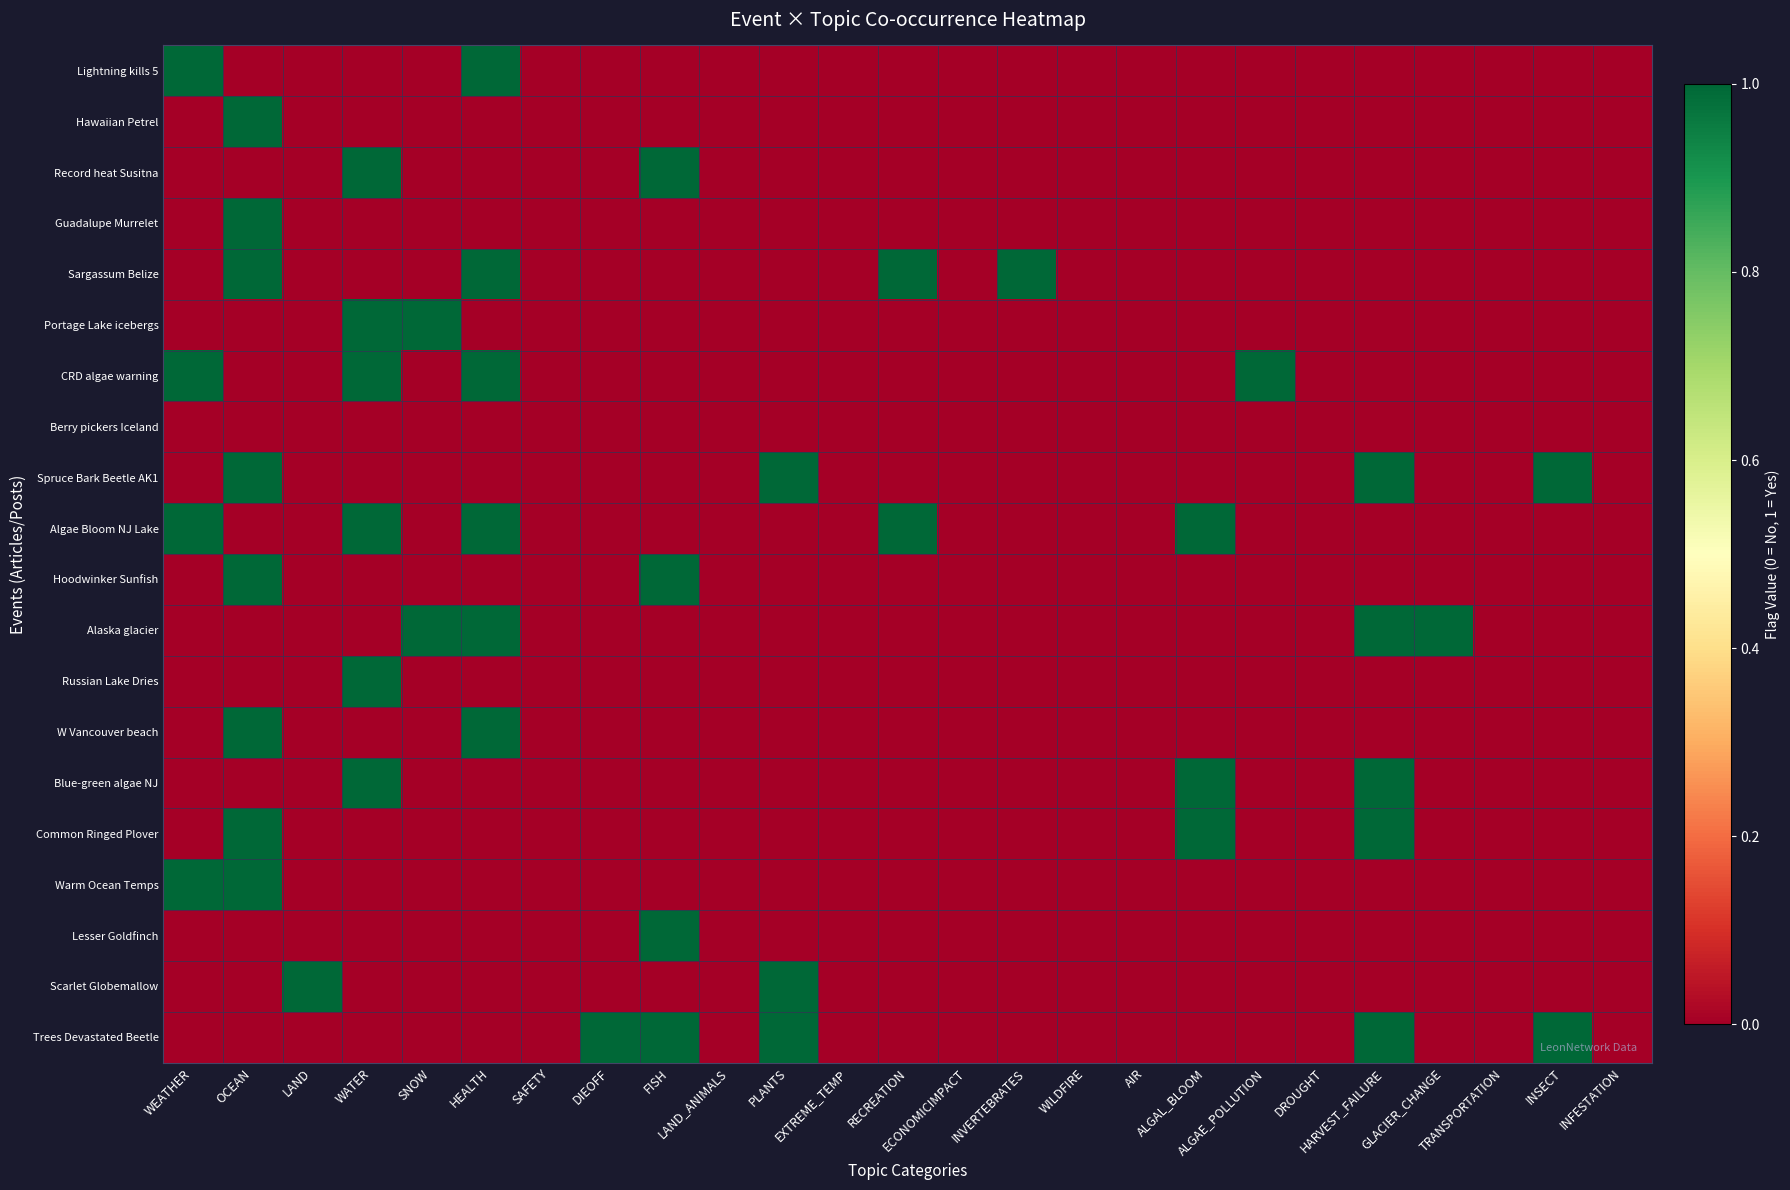

At which category is the sum across all series the highest?

OCEAN